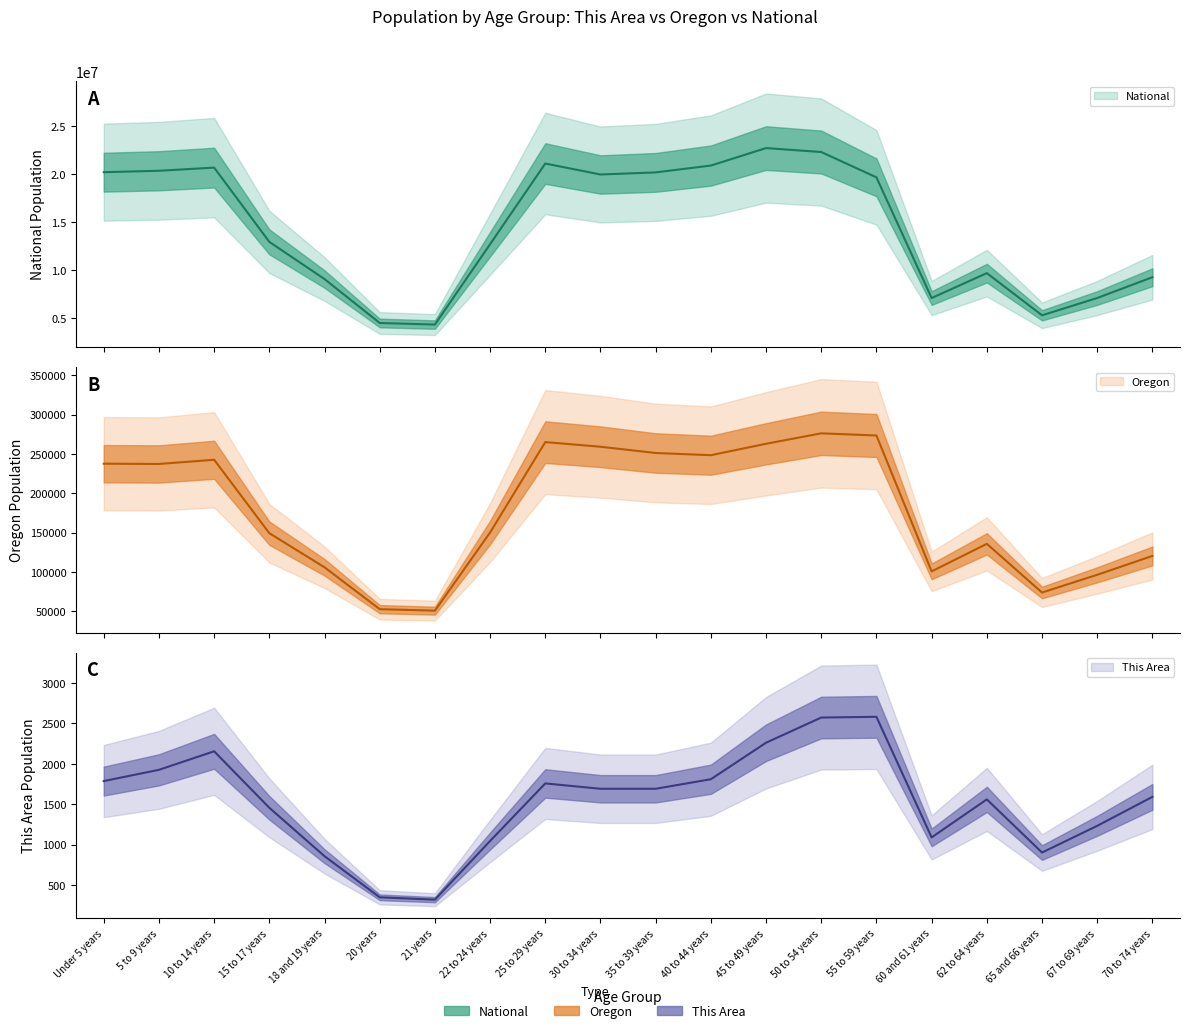

What is the average value of the National series?

14509549